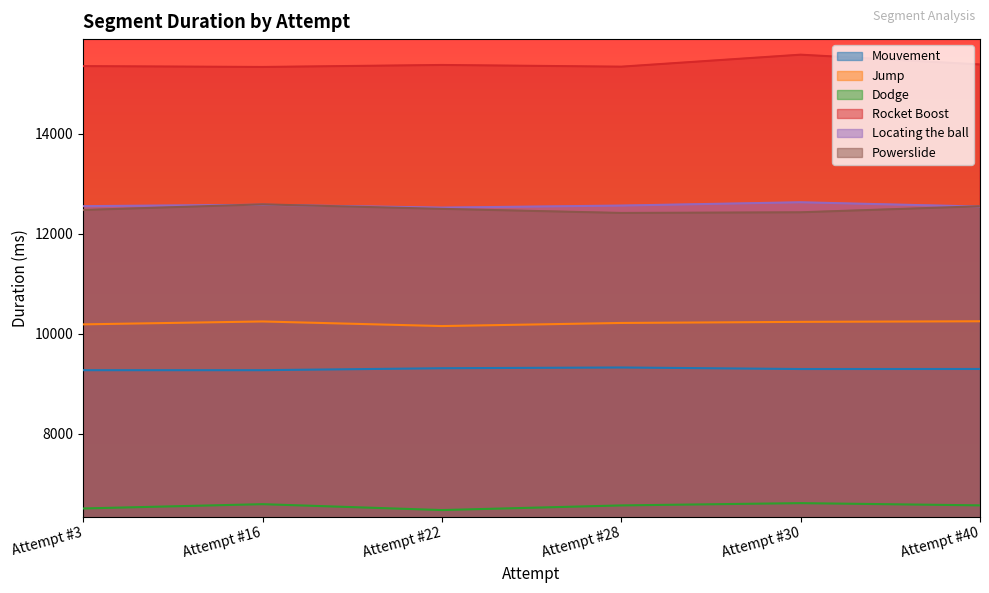

What is the total value across all series at Attempt #40?

66580